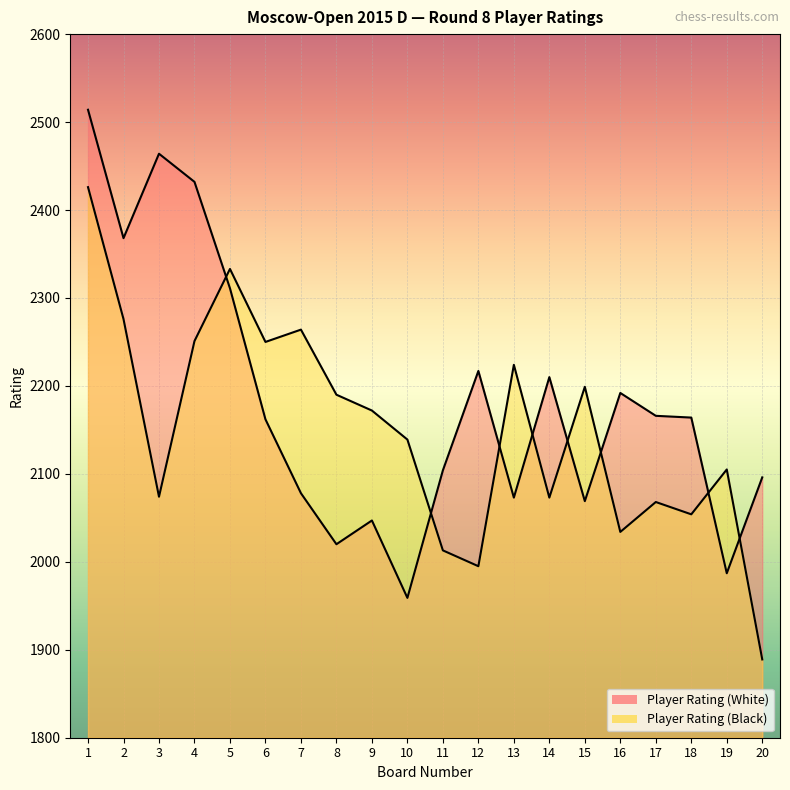

How many categories are shown in the chart?

20